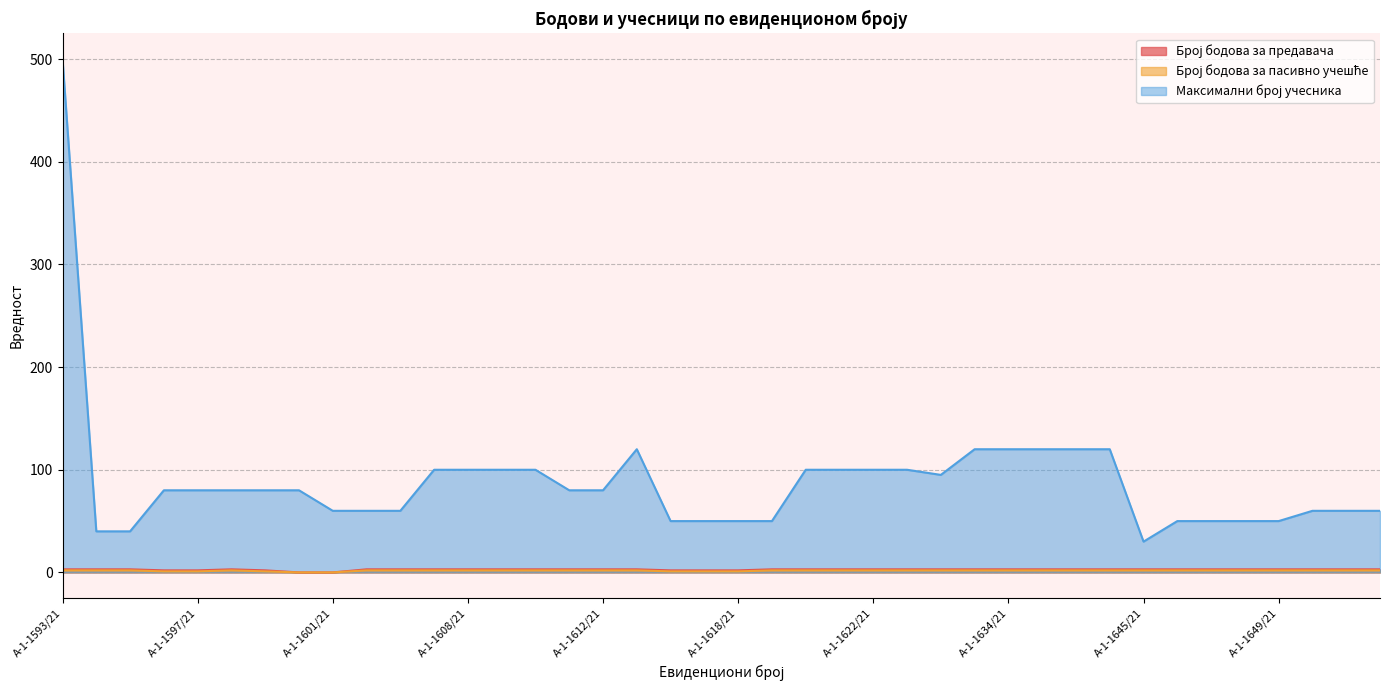

What is the label of the 21st point from the left?

А-1-1618/21